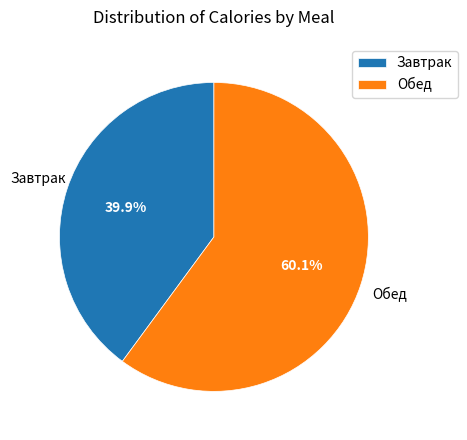

To the nearest percent, what portion does Завтрак represent?

40%